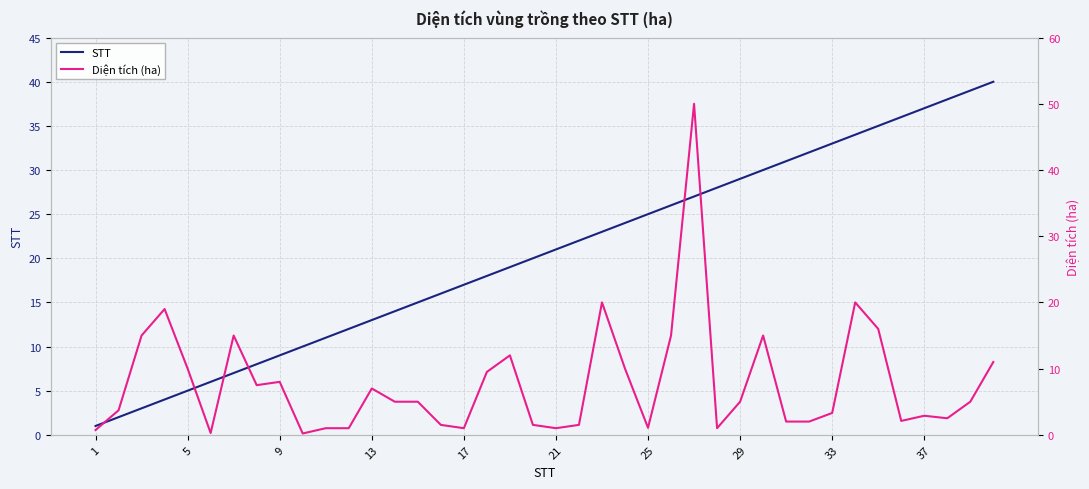

Is it true that STT equals 51 at 29?

False